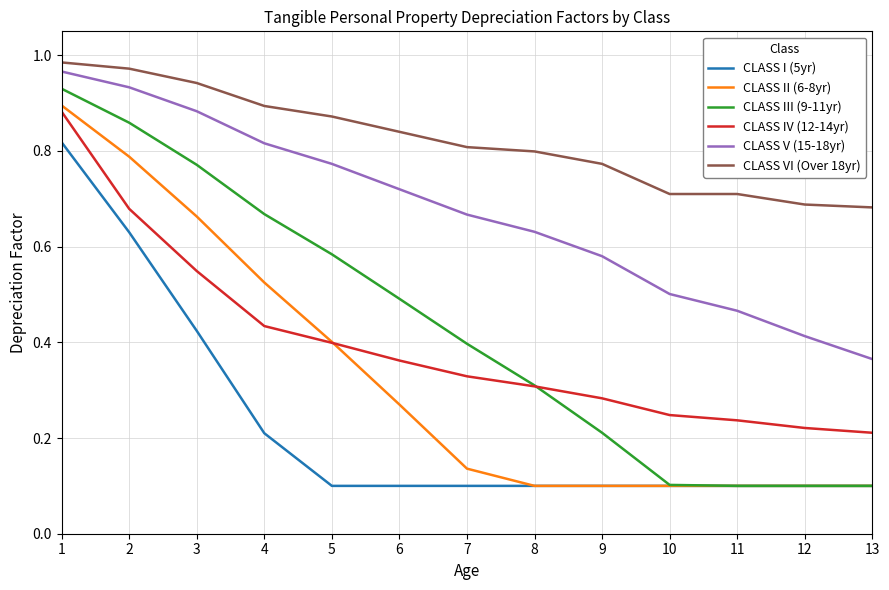

What is the total value across all series at 4?

3.5